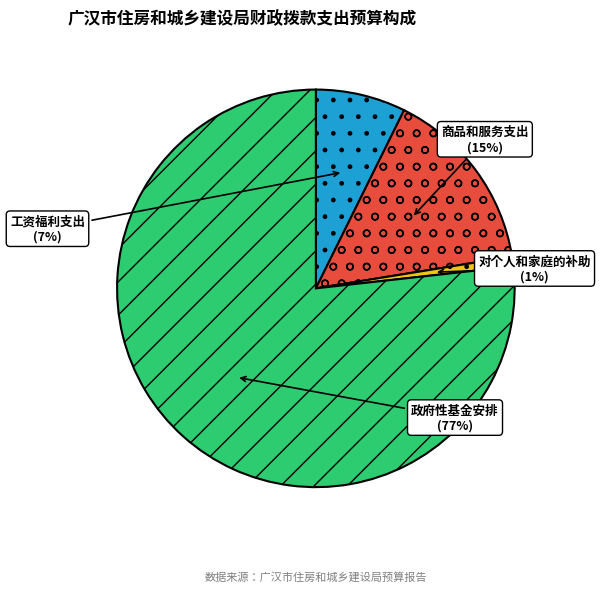

Do 政府性基金安排 and 工资福利支出 together represent more than half of the pie?

Yes